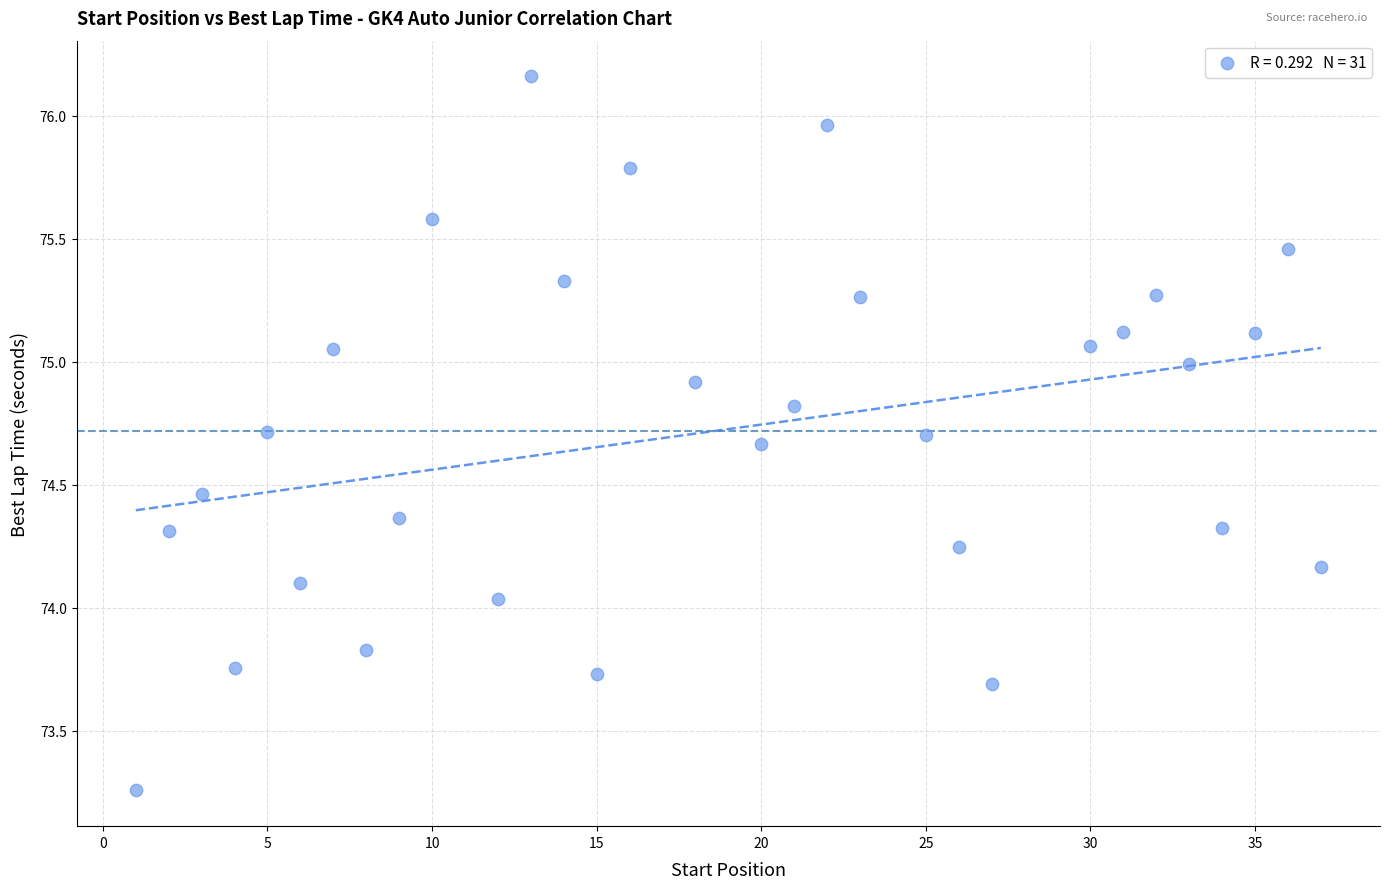

What is the range of Y values (max minus min)?

2.9